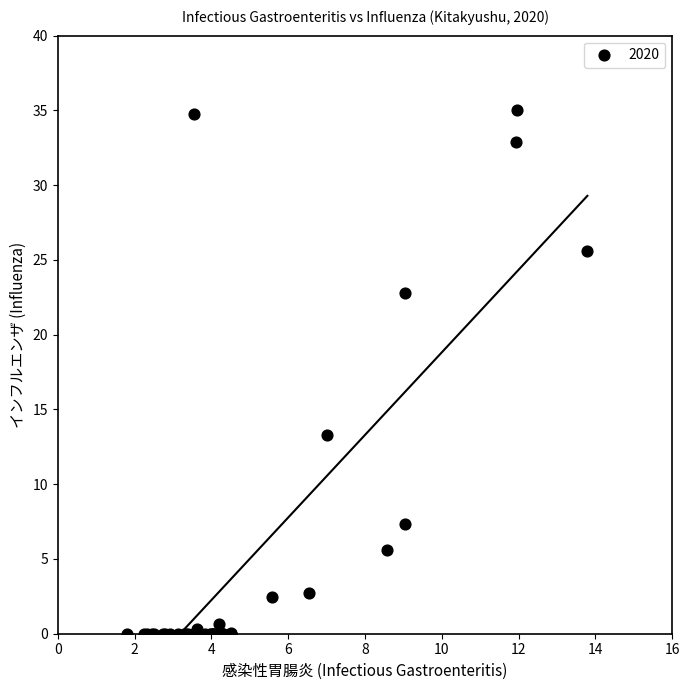

What Y value in the scatter plot is closest to 17?

13.3